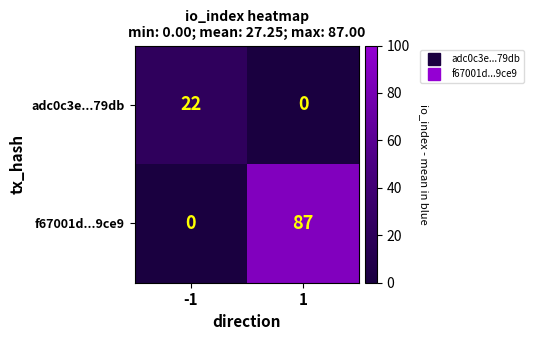

What is the highest value of the f67001d...9ce9 series?

87